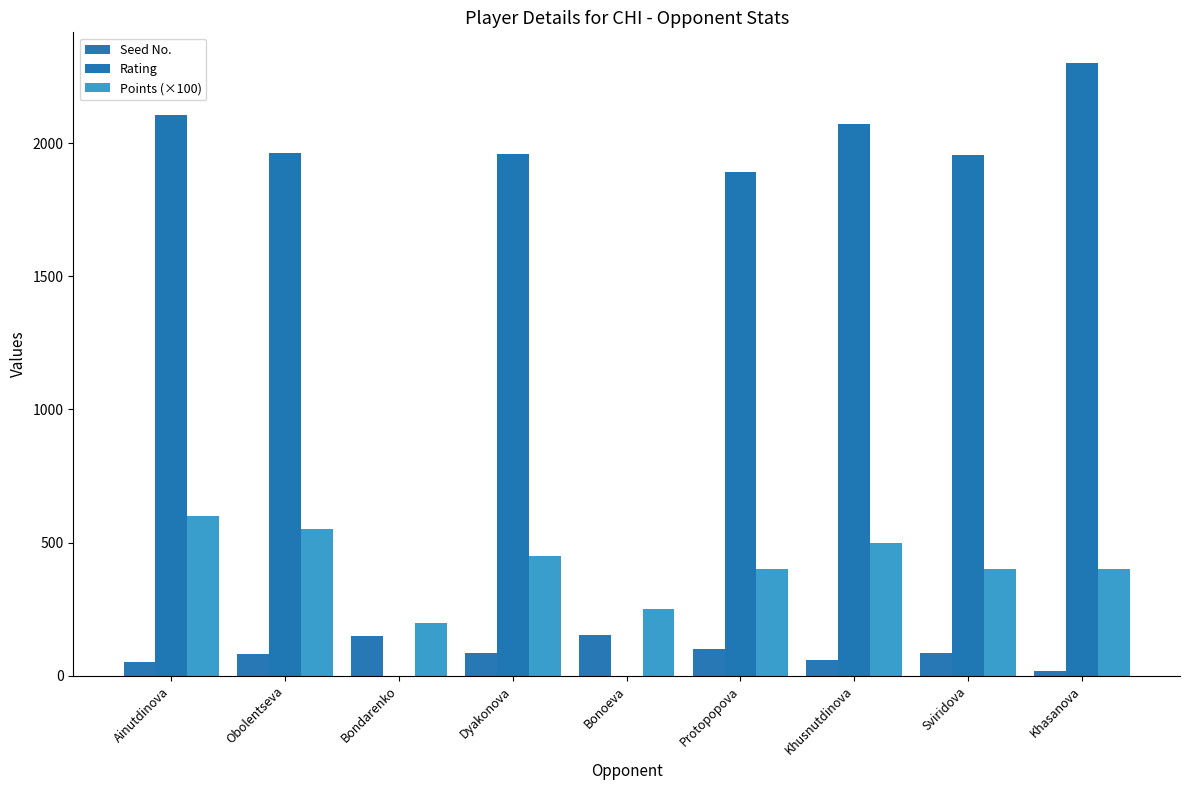

Count the number of categories in the chart.

9